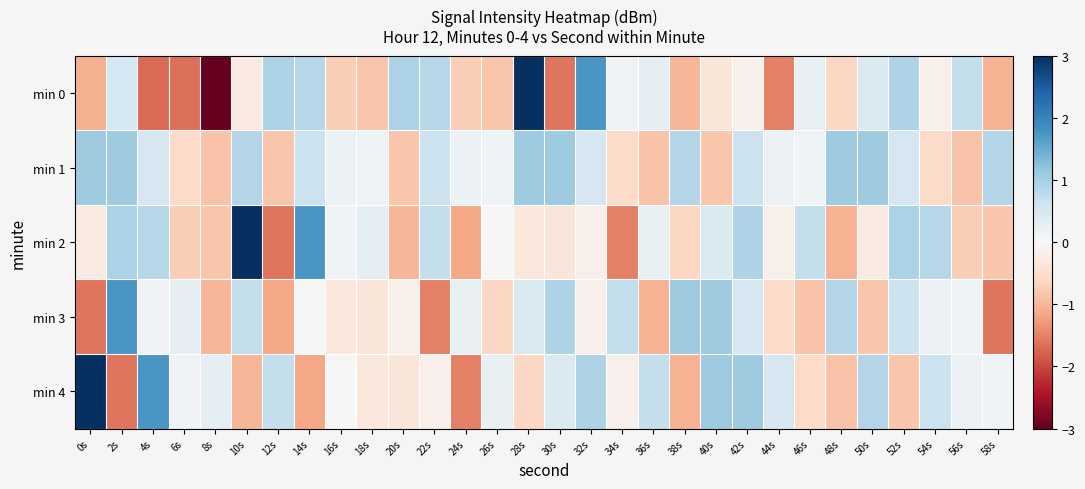

Rank the series at 38s from highest to lowest value.

min 3, min 1, min 2, min 0, min 4